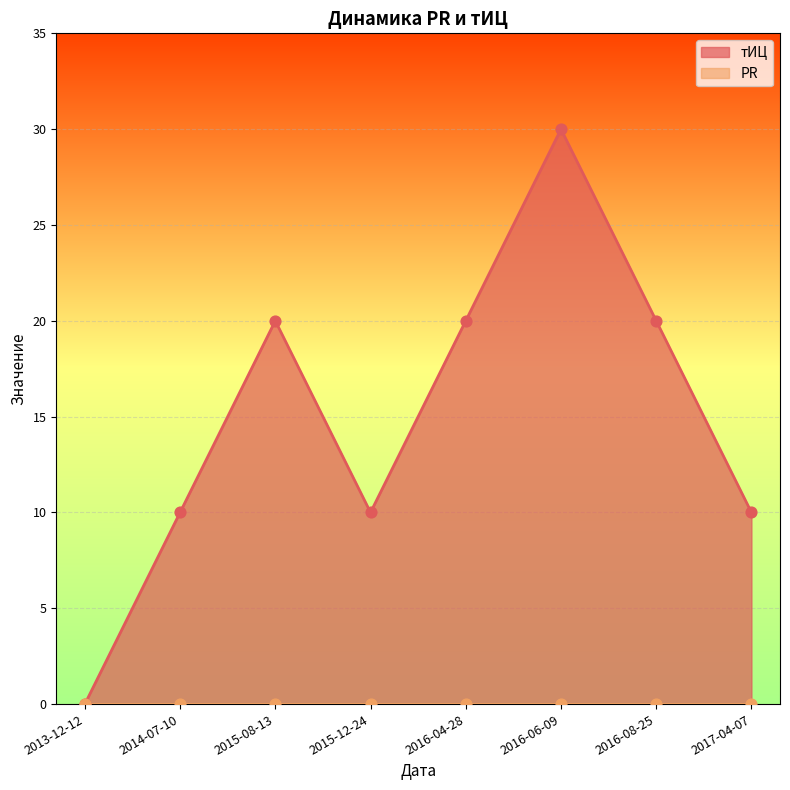

Between 2016-06-09 and 2016-04-28, which is larger?

2016-06-09